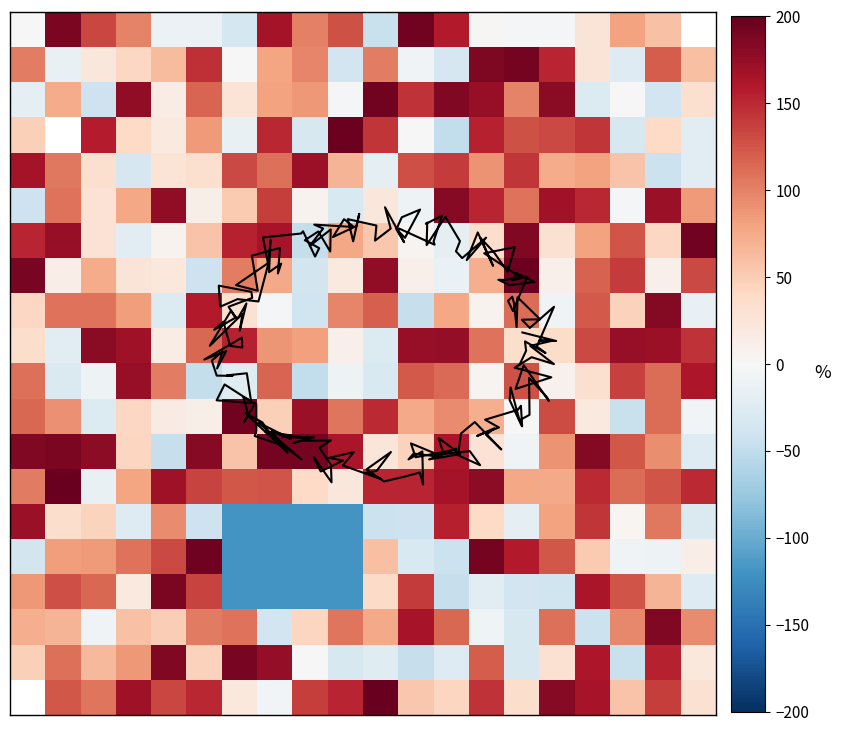

At which category does the chart reach its minimum across all series?

6